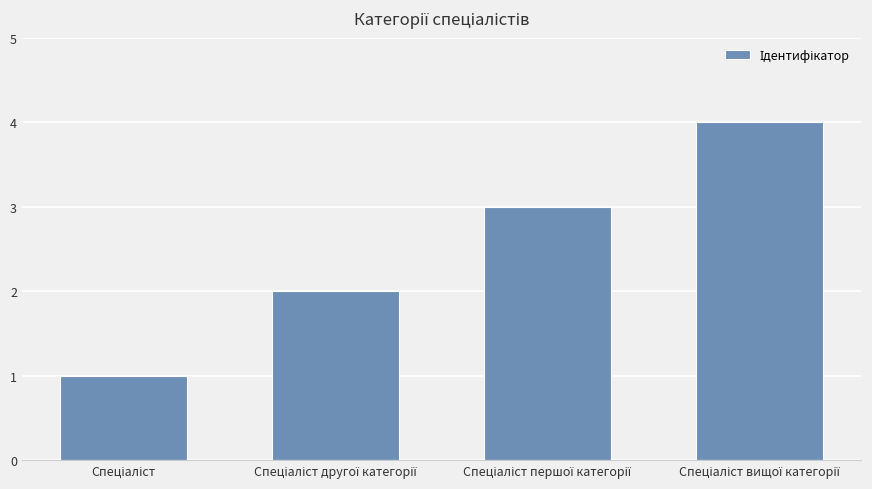

What is the greatest value displayed?

4